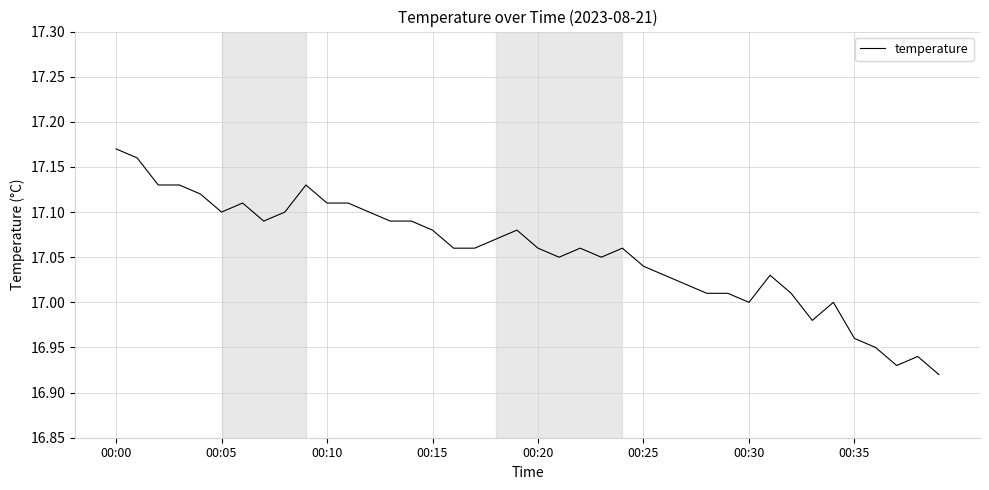

Which label corresponds to the largest value in the chart?

00:00